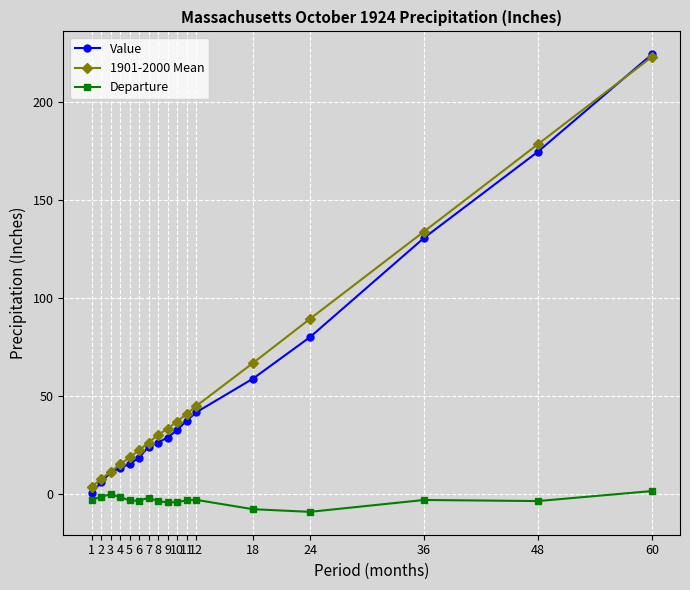

What is the highest value of the Departure series?

1.3